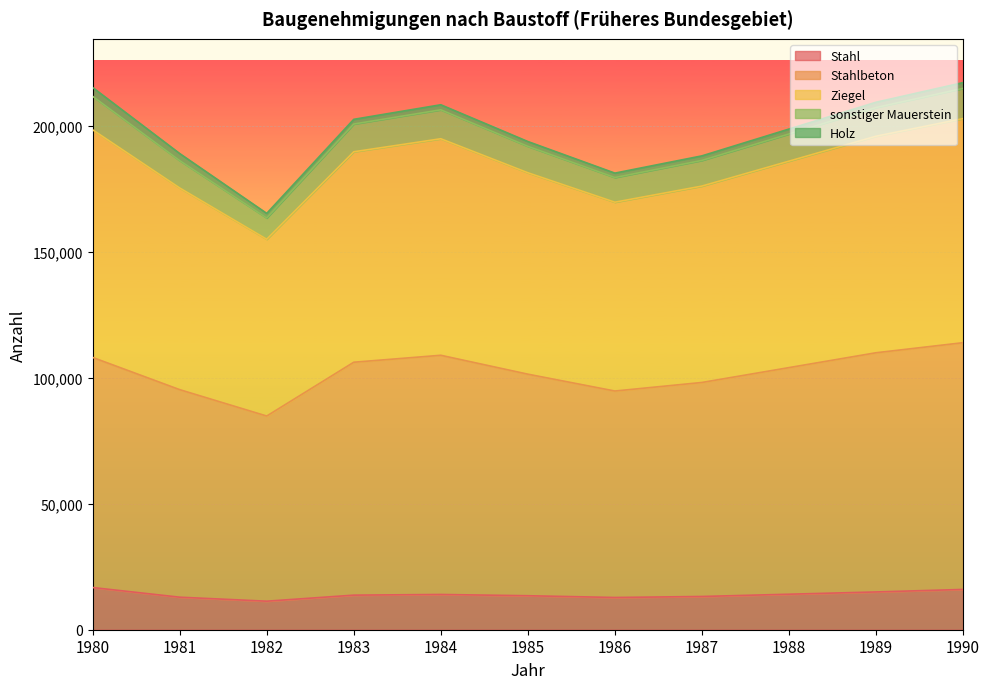

Is the value of Stahl at 1985 greater than the value of Ziegel at 1987?

No